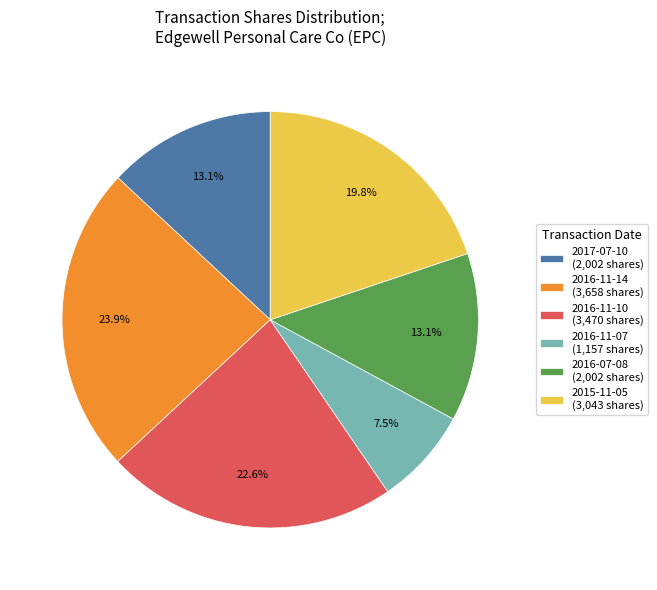

Combined, what portion of the pie is 2017-07-10 (2,002 shares) and 2016-11-10 (3,470 shares)?

35.7%